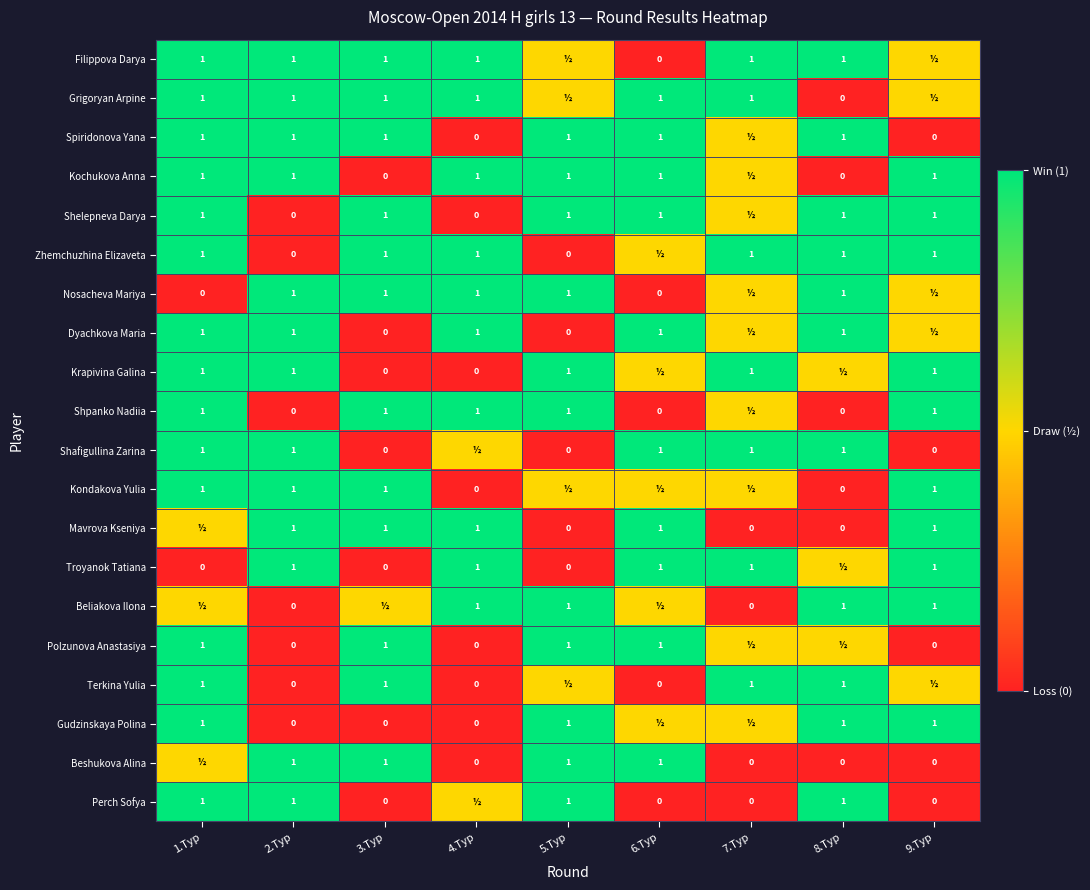

True or false: Shelepneva Darya has a value of 0.2 at 6.Тур.

False